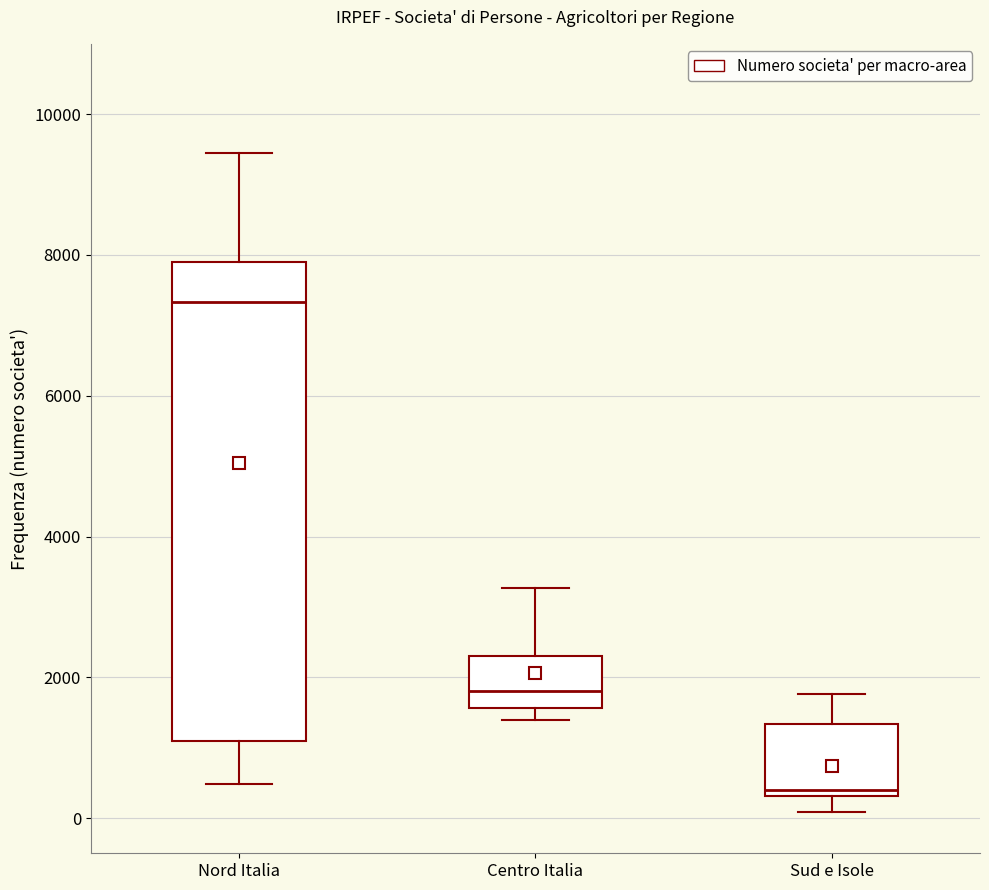

Where does the lower whisker of the box for Nord Italia end on the y-axis? The values are not printed on the chart, so give them approximately, as read against the axis.

400